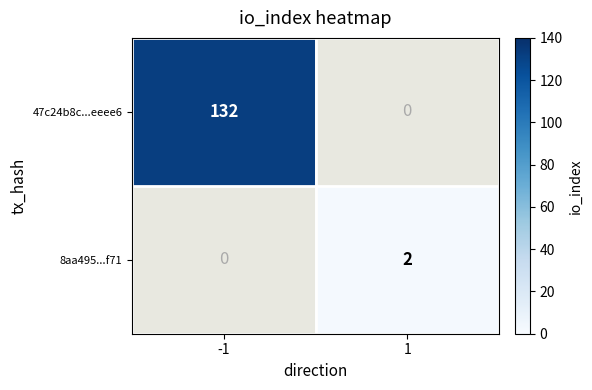

Is the value of 8aa495...f71 at -1 greater than the value of 47c24b8c...eeee6 at -1?

No